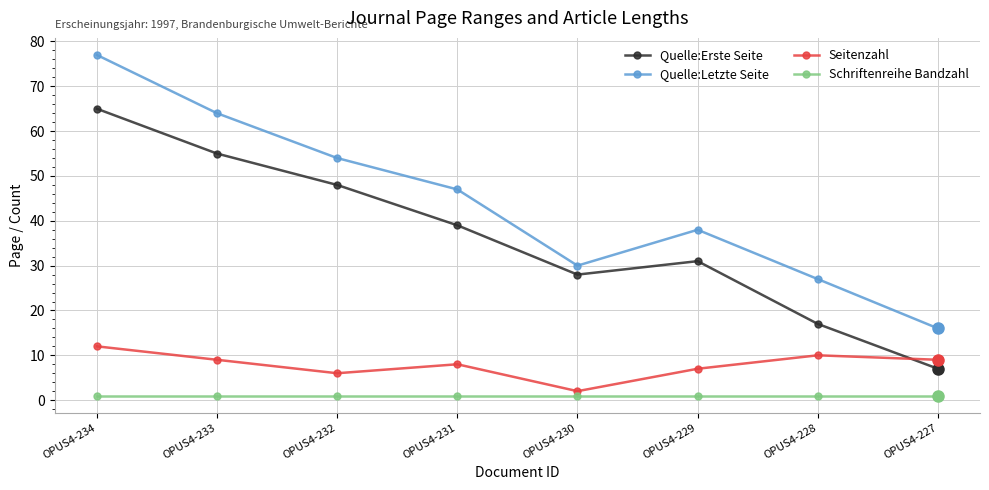

What is the difference between the highest and lowest values at OPUS4-230?

29